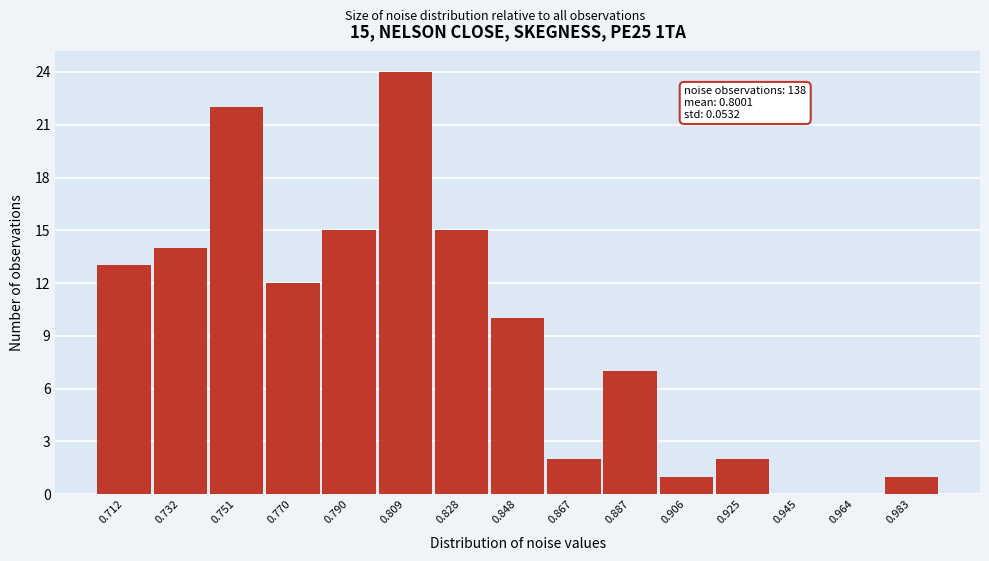

Reading left to right, list all the values displayed in this chart.

0.712=13	0.732=14	0.751=22	0.770=12	0.790=15	0.809=24	0.828=15	0.848=10	0.867=2	0.887=7	0.906=1	0.925=2	0.945=0	0.964=0	0.983=1